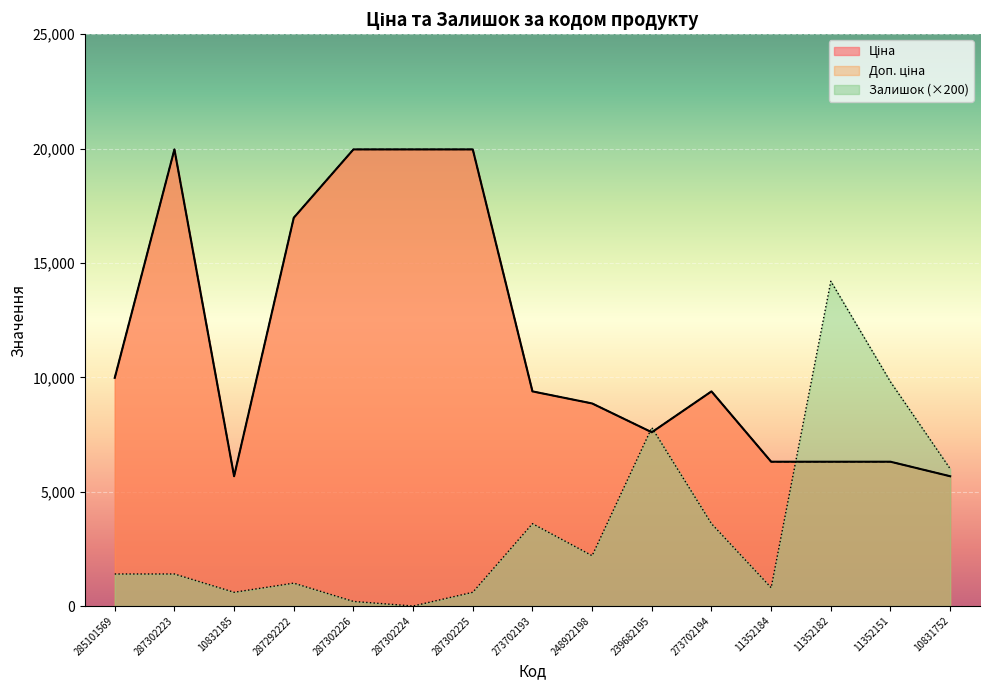

Rank the series by their maximum value, from highest to lowest.

Ціна, Доп. ціна, Залишок